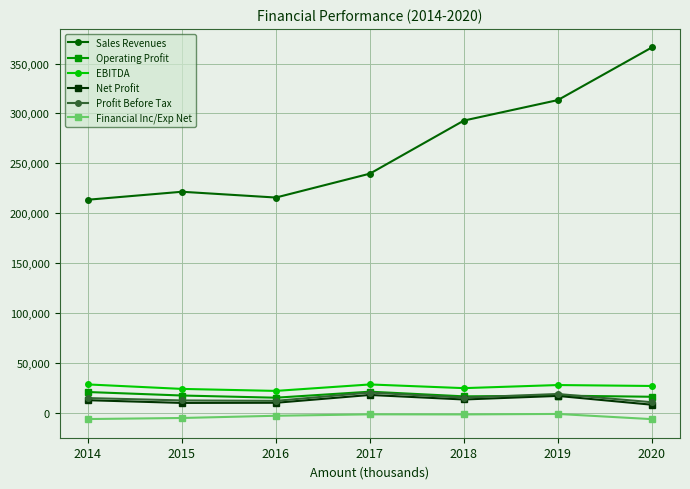

How many lines are shown in the chart?

6